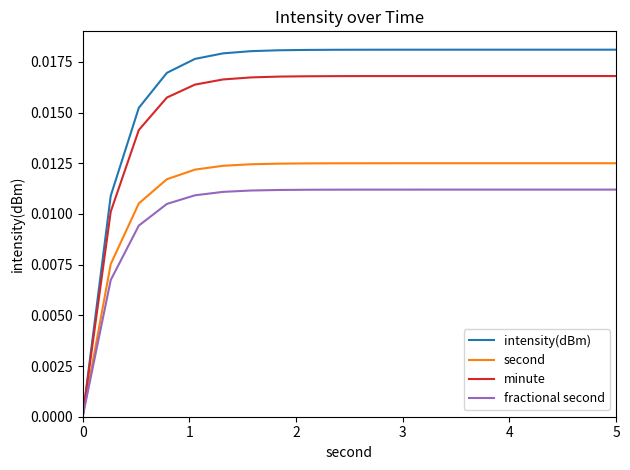

Which series has the widest spread of values?

intensity(dBm)